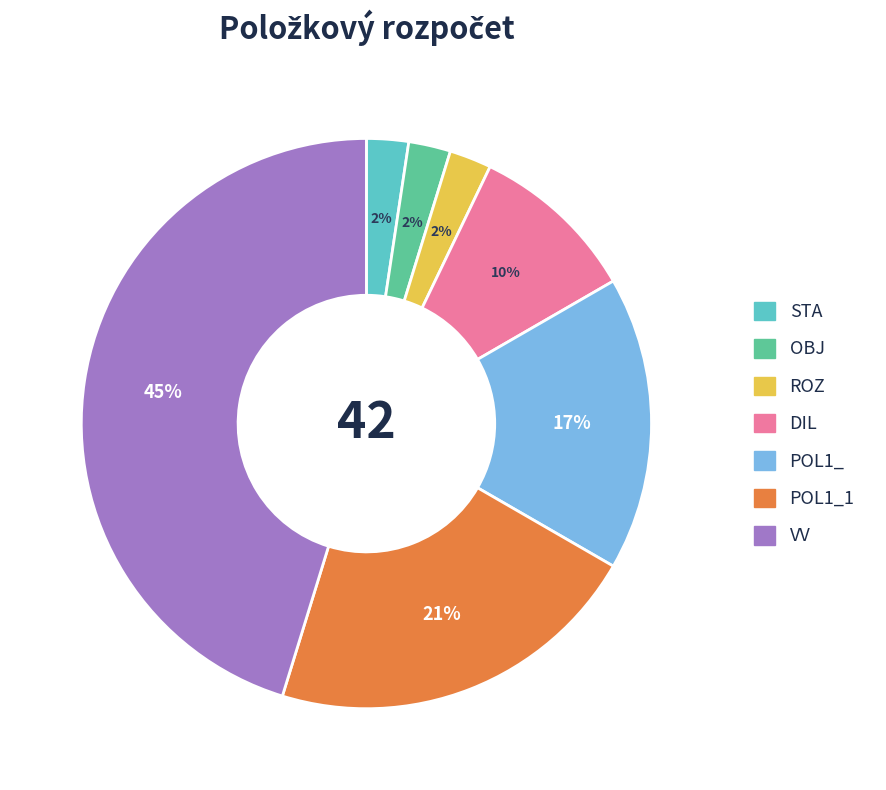

To the nearest percent, what is the combined percentage of DIL and POL1_1?

31%